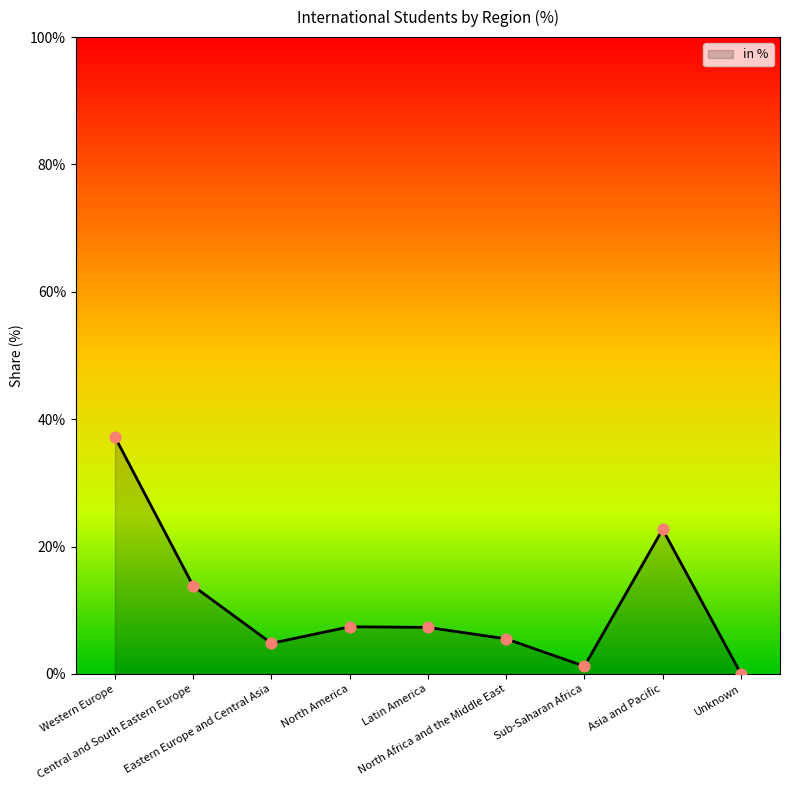

Which has a higher value, Sub-Saharan Africa or North America?

North America